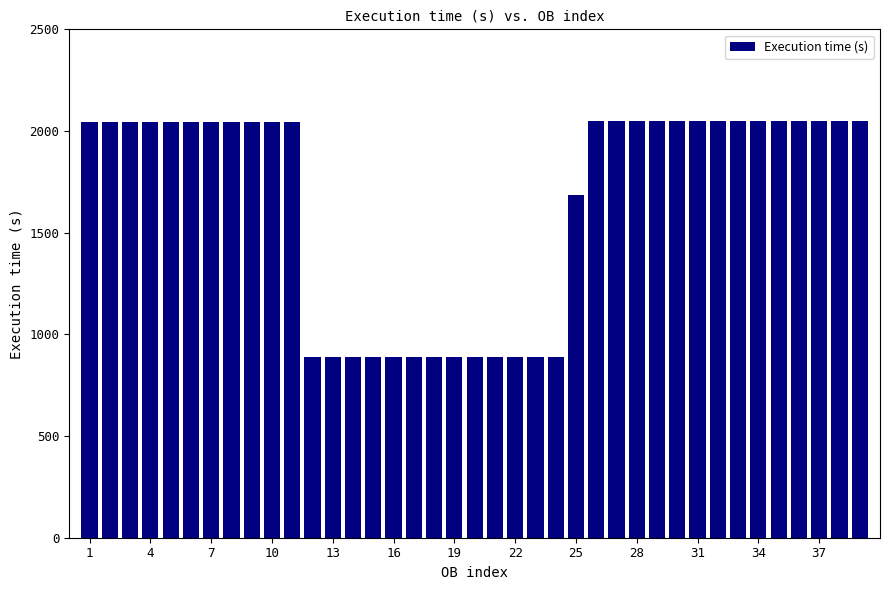

What is the value of the 21st bar from the left?

887